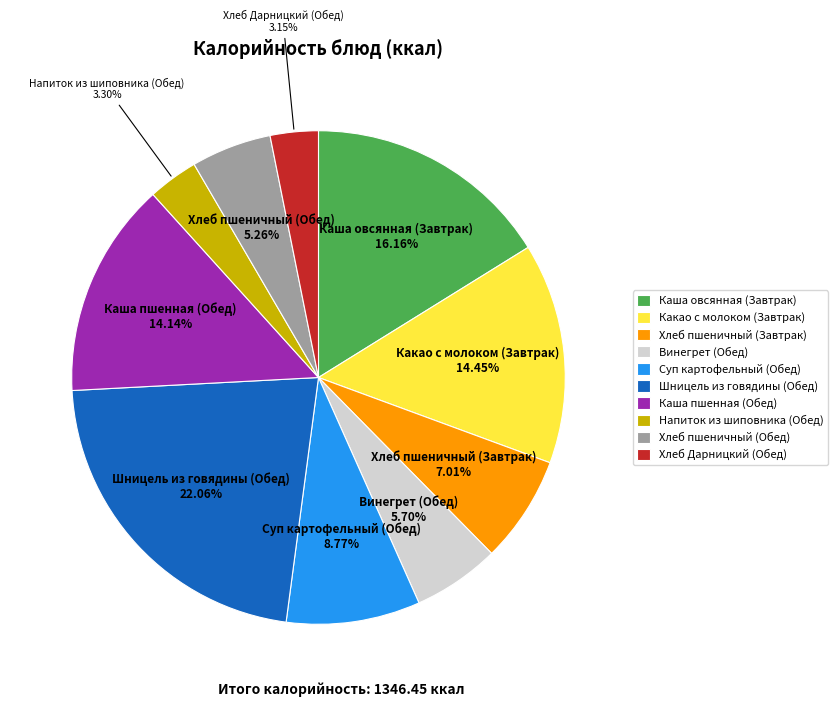

Between Каша овсянная (Завтрак) and Какао с молоком (Завтрак), which is larger?

Каша овсянная (Завтрак)